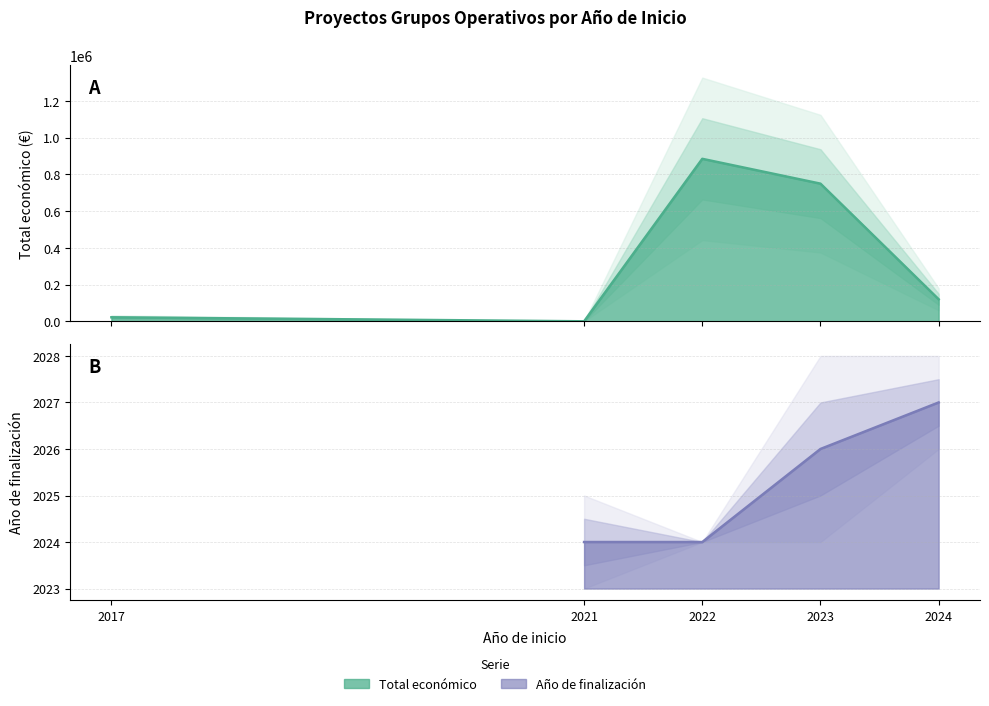

What is the value of the Año de finalización point at the 7th from the left?

2024